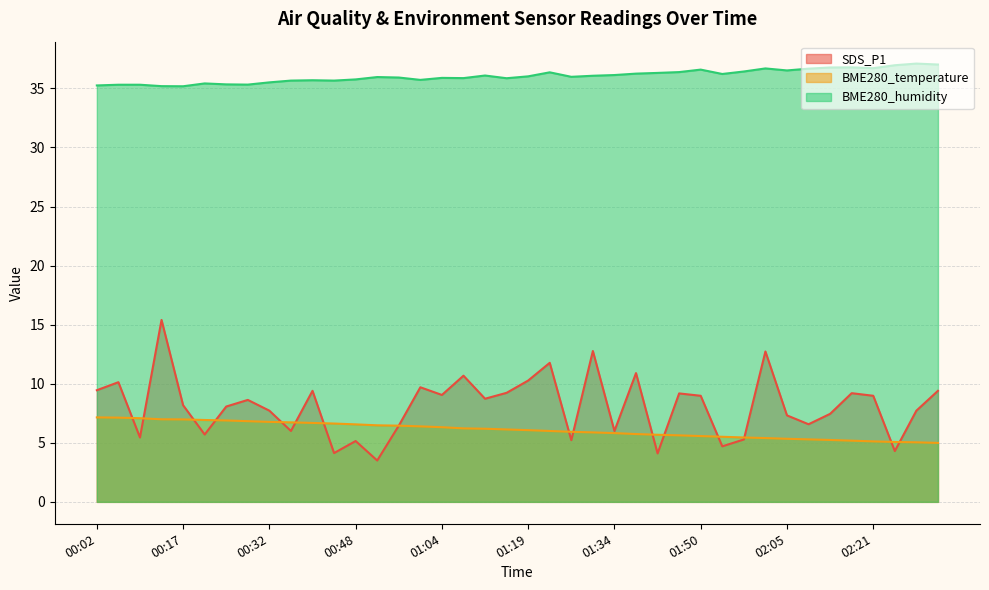

The value of BME280_temperature at 01:23 is 6.0. True or false?

True